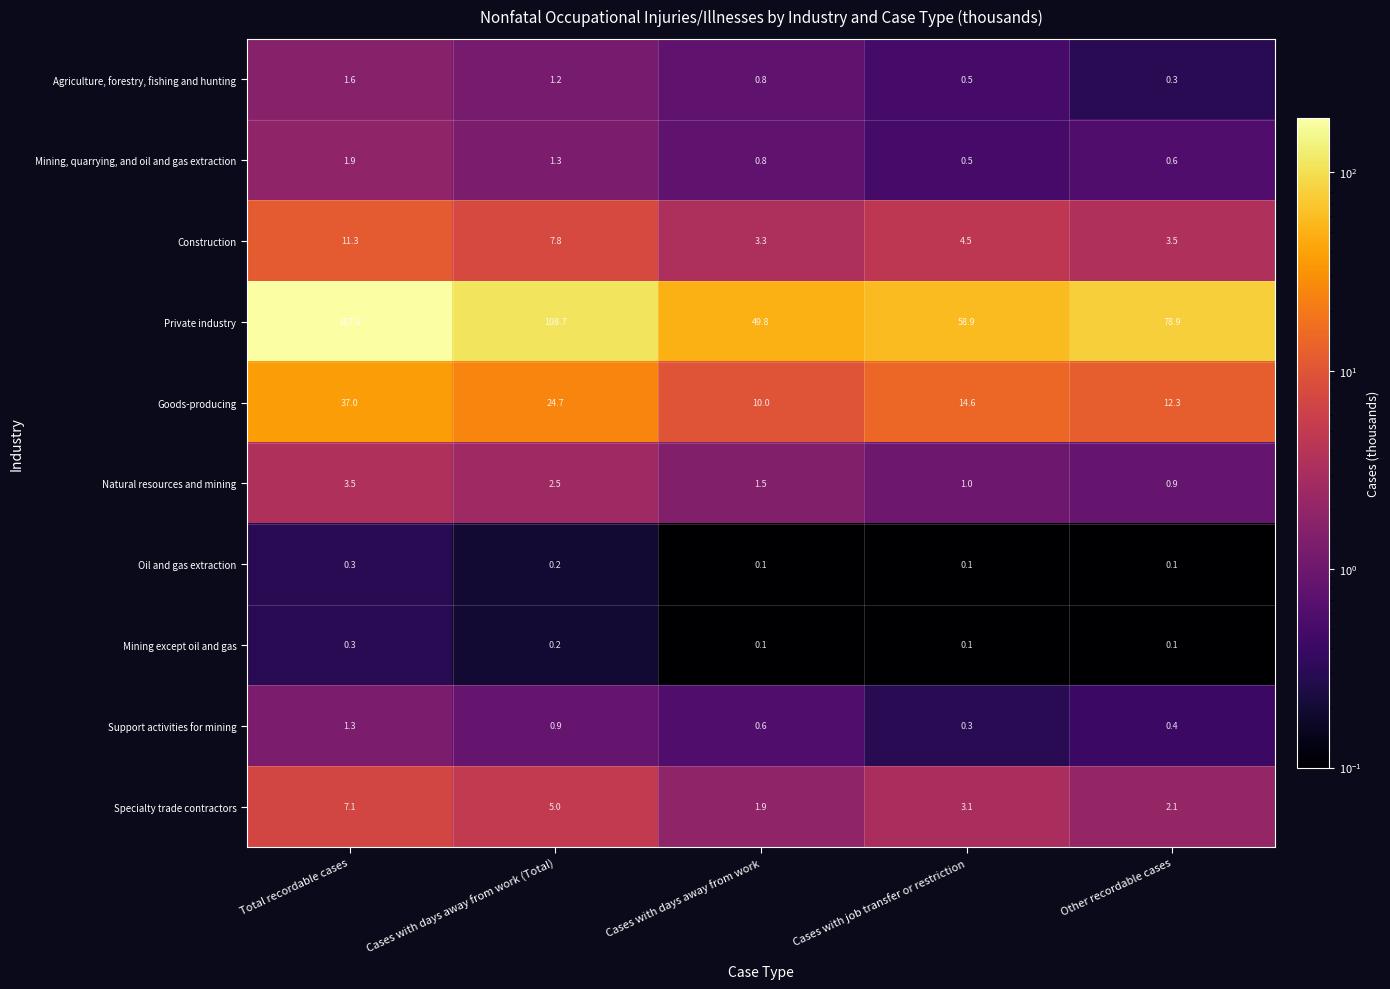

What is the difference between the maximum and minimum values in the Construction series?

8.0